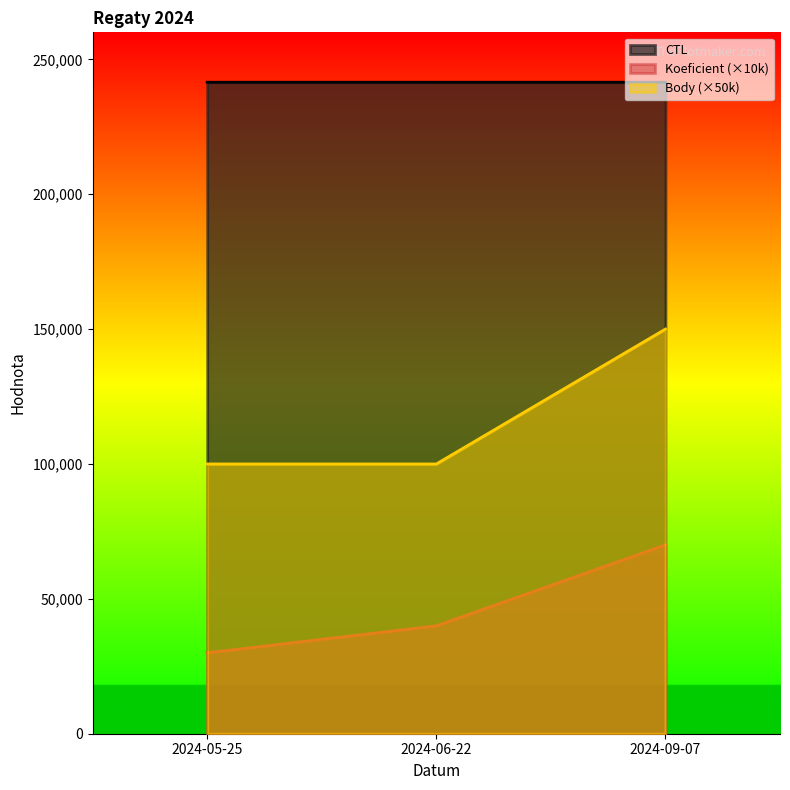

How many lines are shown in the chart?

3